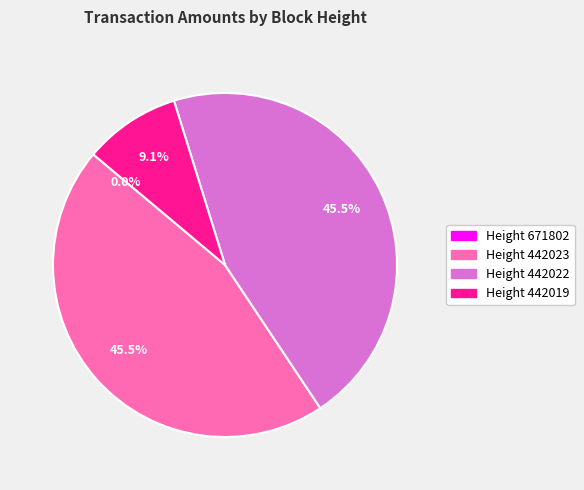

To the nearest percent, what is the average slice percentage?

25%